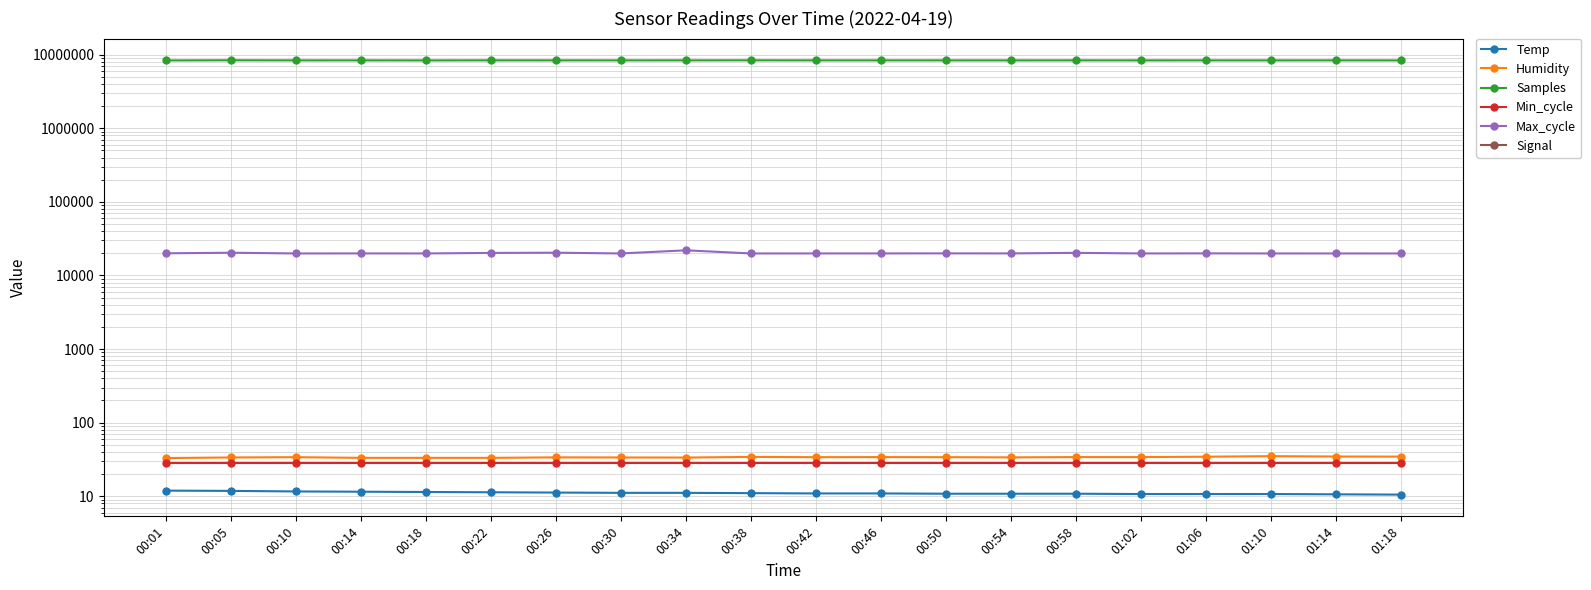

Reading left to right, transcribe all the data shown in this chart.

Temp: 11.9	11.8	11.6	11.5	11.4	11.3	11.2	11.1	11.1	11.0	10.9	10.9	10.8	10.8	10.8	10.7	10.7	10.7	10.6	10.5
Humidity: 33.0	33.6	33.9	33.2	33.2	33.2	33.7	33.6	33.5	34.2	33.9	34.0	33.9	33.7	34.0	34.0	34.4	35.0	34.6	34.5
Samples: 8372936.0	8409819.0	8385676.0	8388261.0	8380185.0	8395797.0	8390443.0	8389002.0	8390616.0	8401901.0	8388662.0	8388240.0	8386886.0	8384811.0	8390674.0	8386089.0	8387690.0	8383865.0	8391052.0	8381792.0
Min_cycle: 28.0	28.0	28.0	28.0	28.0	28.0	28.0	28.0	28.0	28.0	28.0	28.0	28.0	28.0	28.0	28.0	28.0	28.0	28.0	28.0
Max_cycle: 20013.0	20364.0	19921.0	19948.0	19929.0	20250.0	20387.0	19921.0	21961.0	19921.0	19935.0	19951.0	19971.0	19950.0	20295.0	19928.0	19974.0	19928.0	19924.0	19920.0
Signal: -73.0	-73.0	-73.0	-73.0	-73.0	-73.0	-73.0	-73.0	-73.0	-73.0	-73.0	-73.0	-73.0	-73.0	-73.0	-73.0	-73.0	-73.0	-73.0	-73.0